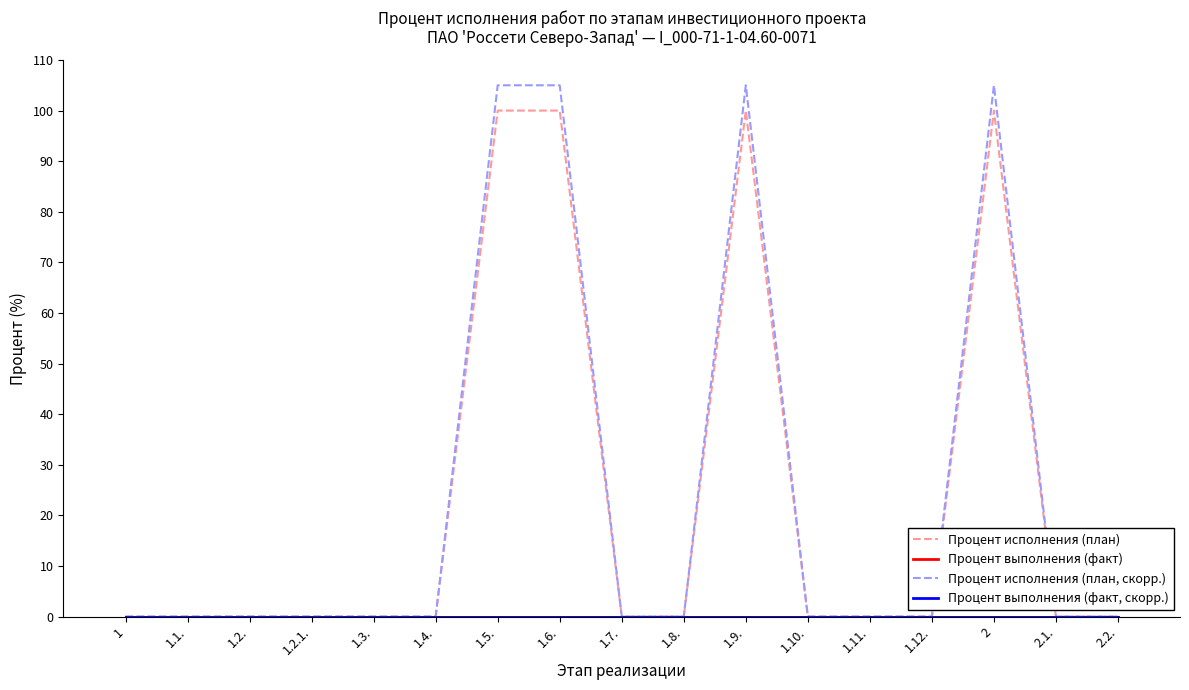

At which category is the sum across all series the highest?

1.5.